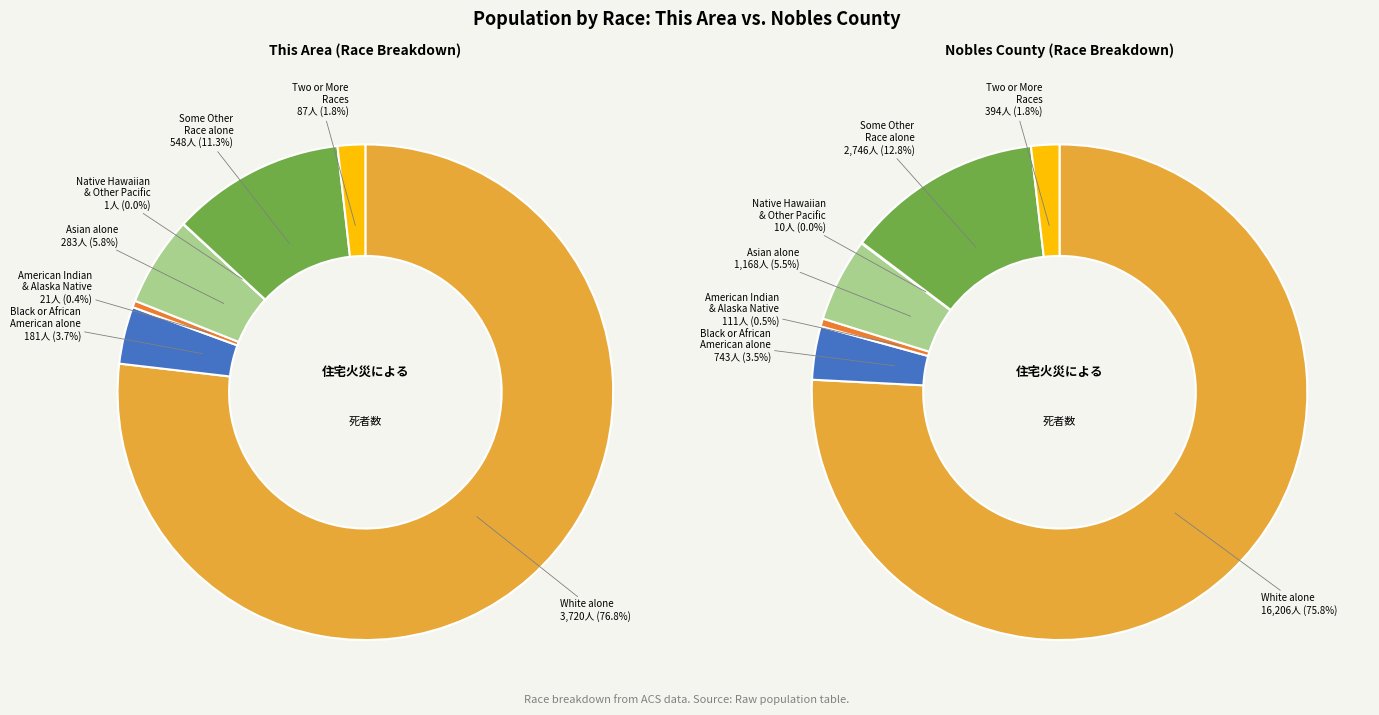

Is it true that 6 is 1% of the pie?

False